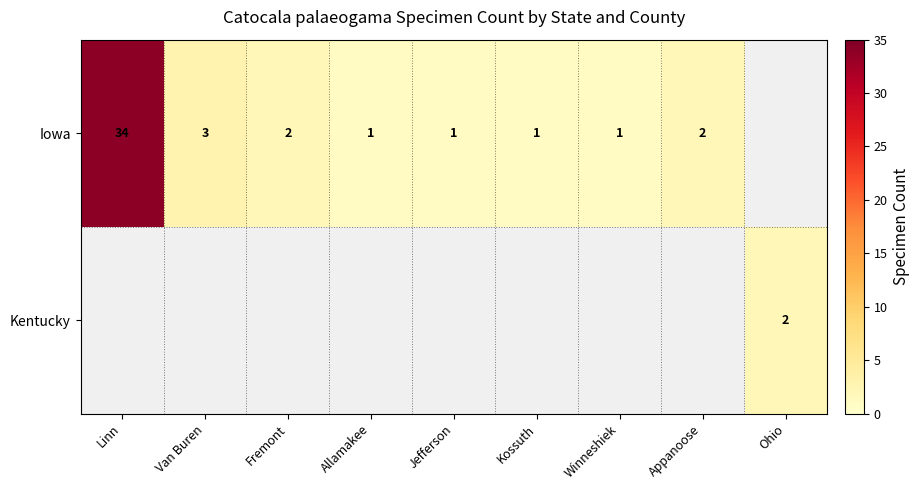

Which has a higher value, Ohio or Van Buren?

Van Buren